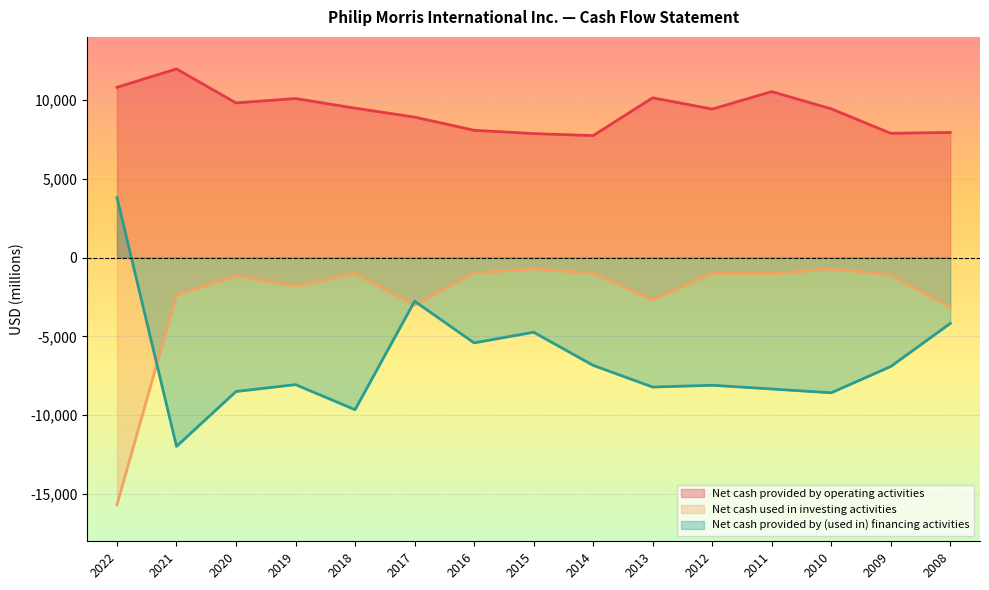

How many distinct data groups are displayed?

3